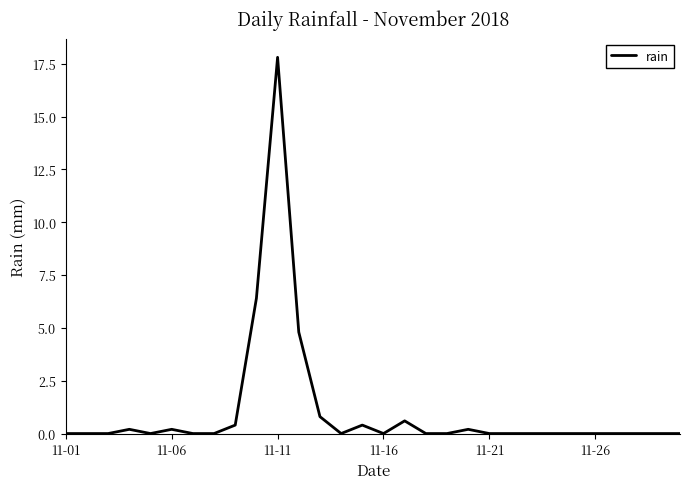

What is the maximum value shown in the chart?

17.8